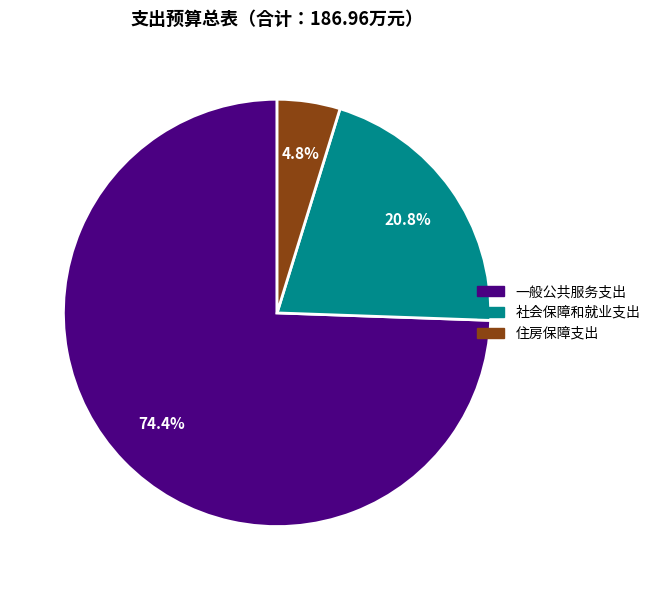

Does 社会保障和就业支出 account for over 50% of the chart?

No